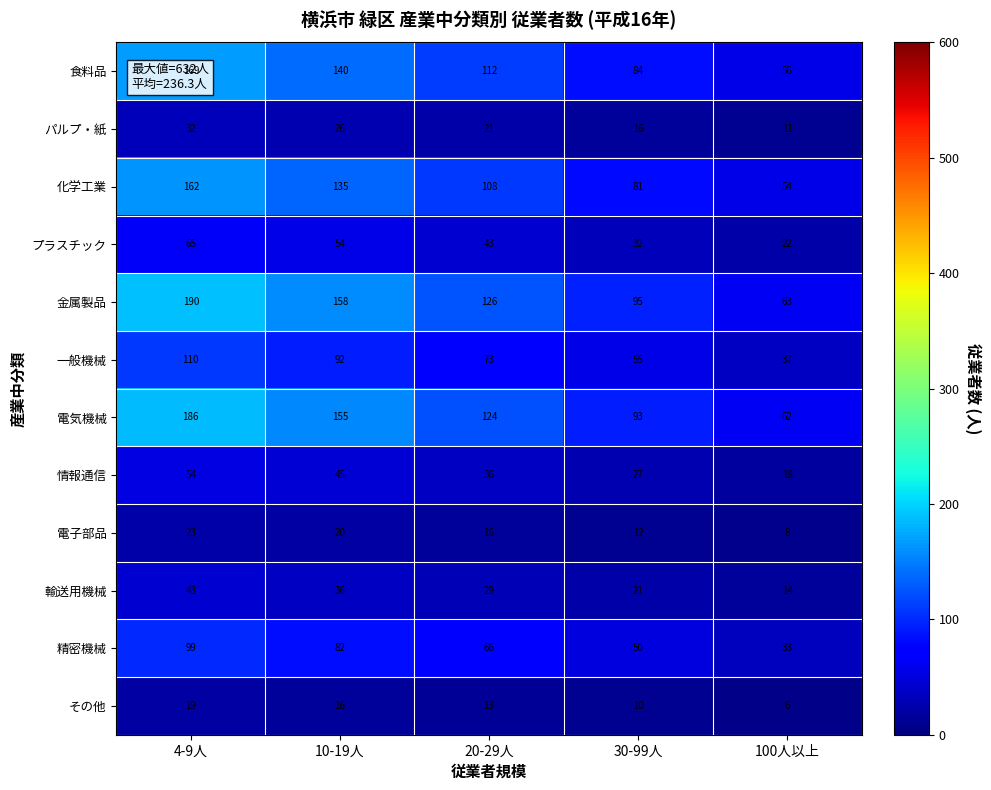

Which series has the widest spread of values?

金属製品